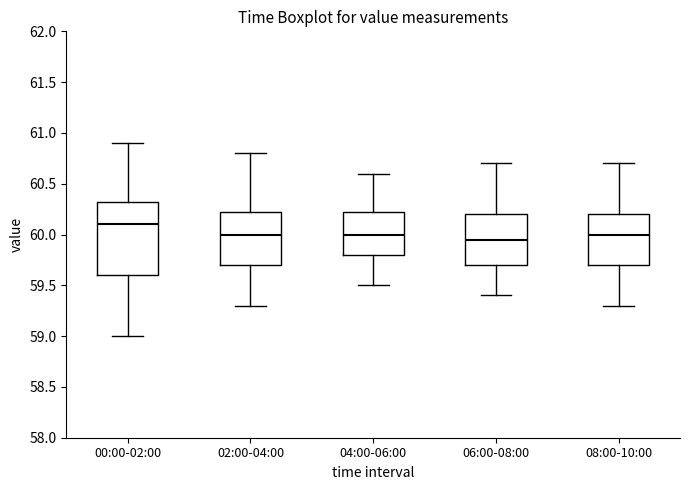

Which box is the tallest, from its lower edge to its upper edge?

00:00-02:00